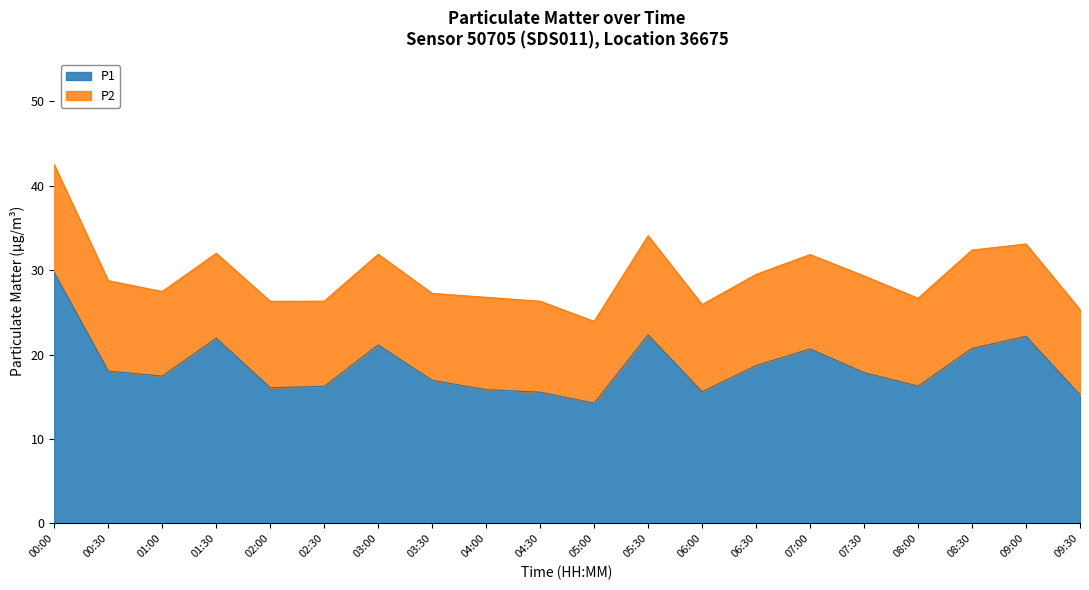

What is the highest value of the P1 series?

29.7